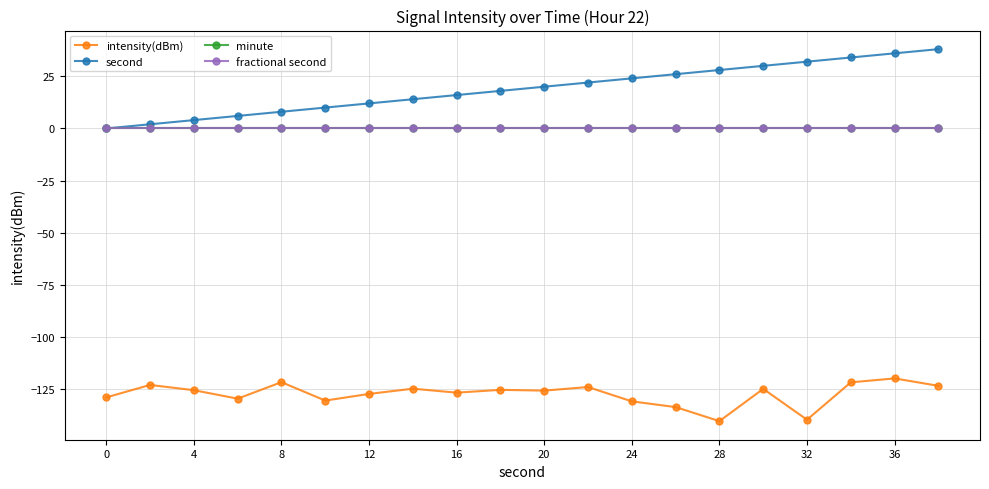

Does the chart have visible grid lines?

Yes